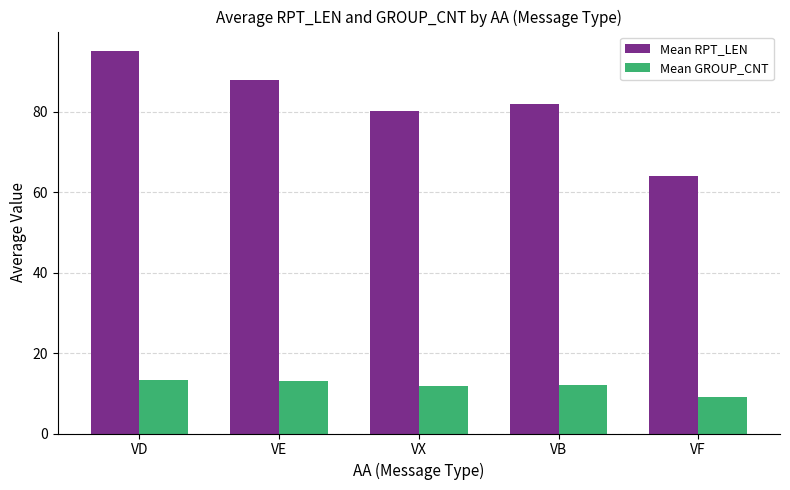

At which category is the sum across all series the highest?

VD